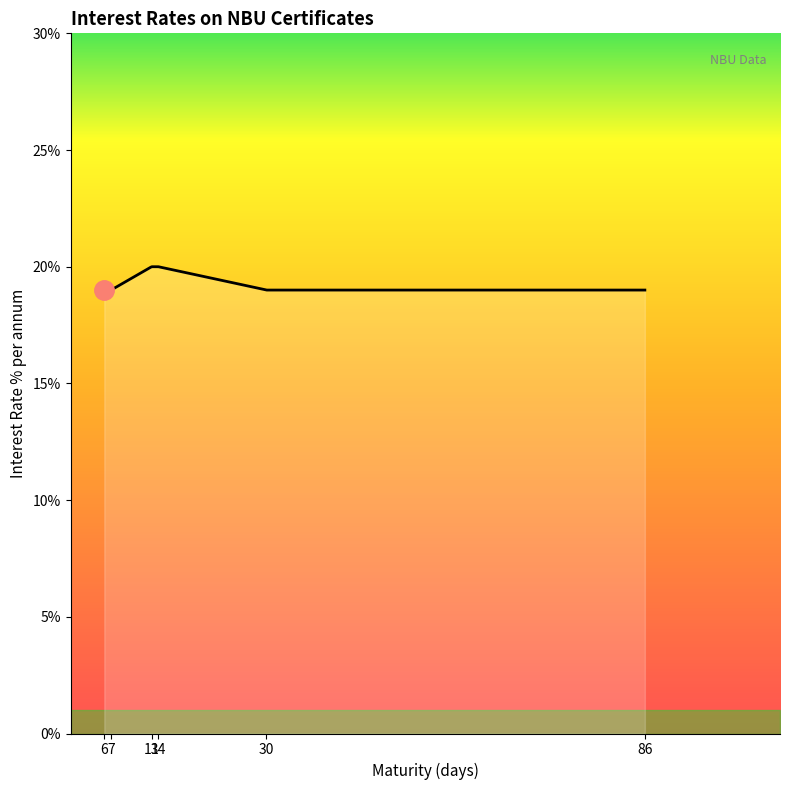

What is the difference between the maximum and minimum values?

1.0